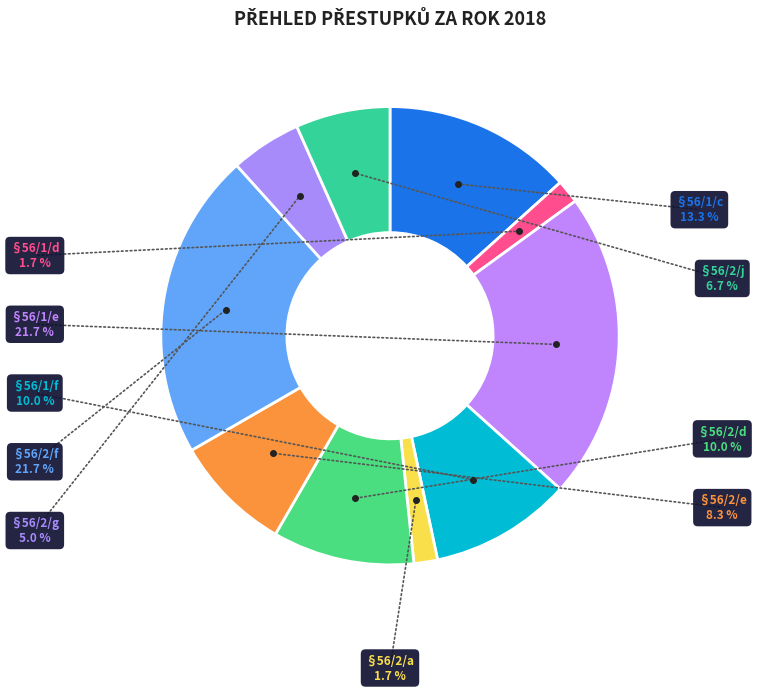

Do §56/2/f and §56/2/a together represent more than half of the pie?

No